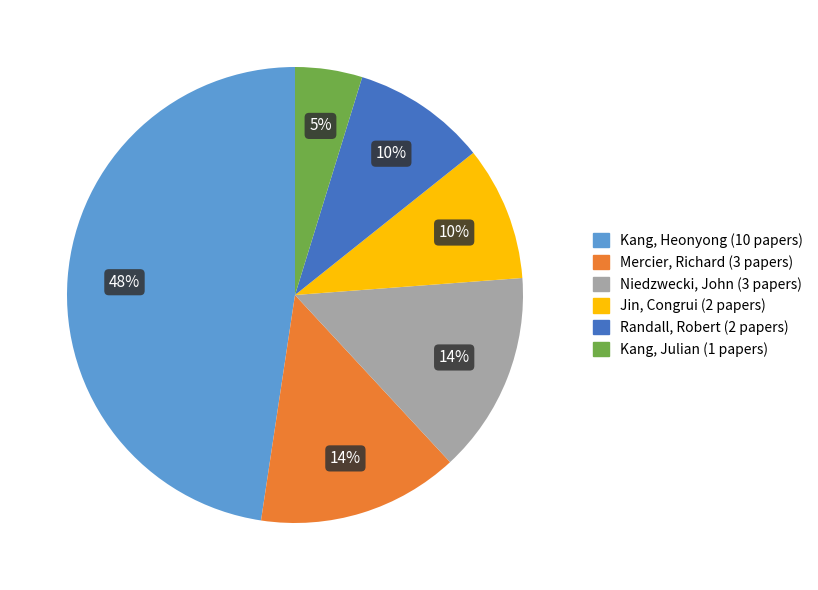

Combined, do Jin, Congrui and Kang, Julian account for over 50%?

No